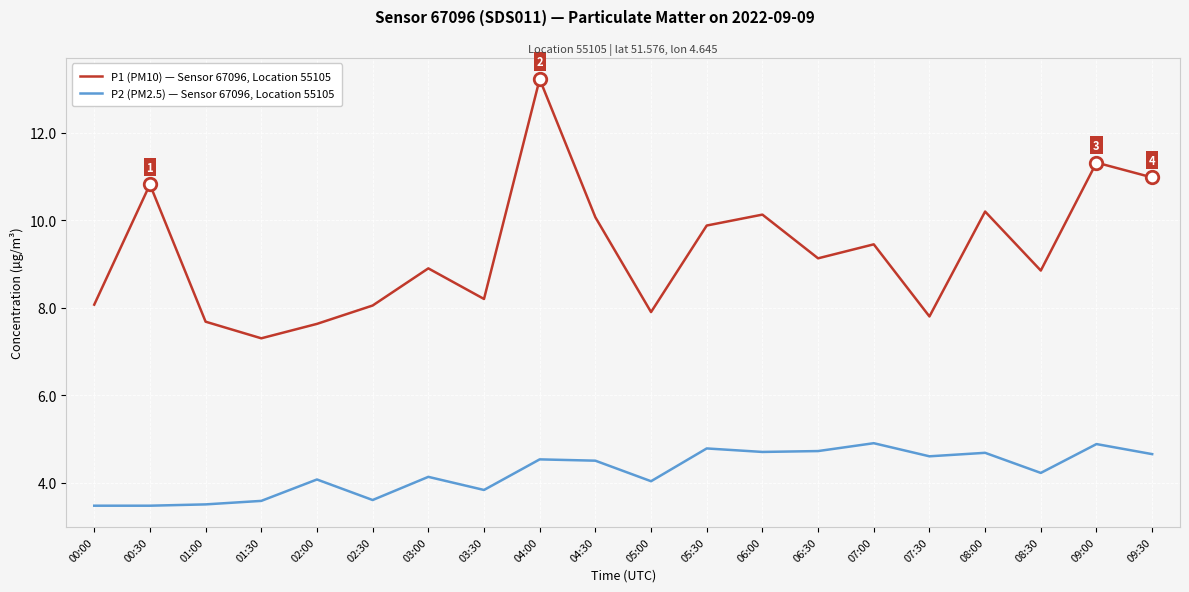

True or false: P2 (PM2.5) — Sensor 67096, Location 55105 has more than 0 points higher than both neighbors.

True